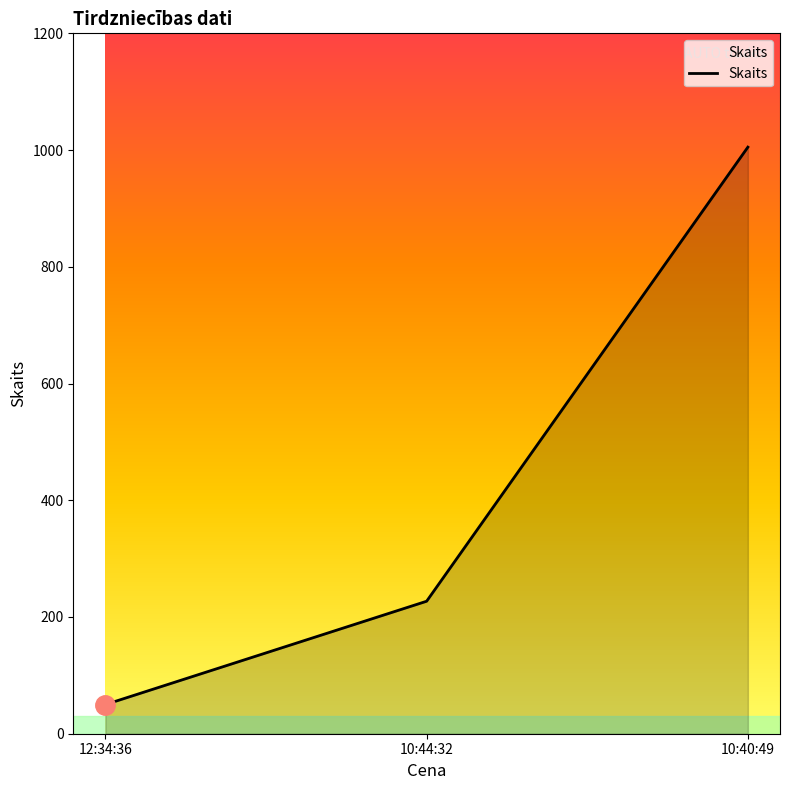

Approximately how many times larger is the value at 10:40:49 compared to 10:44:32?

4.4